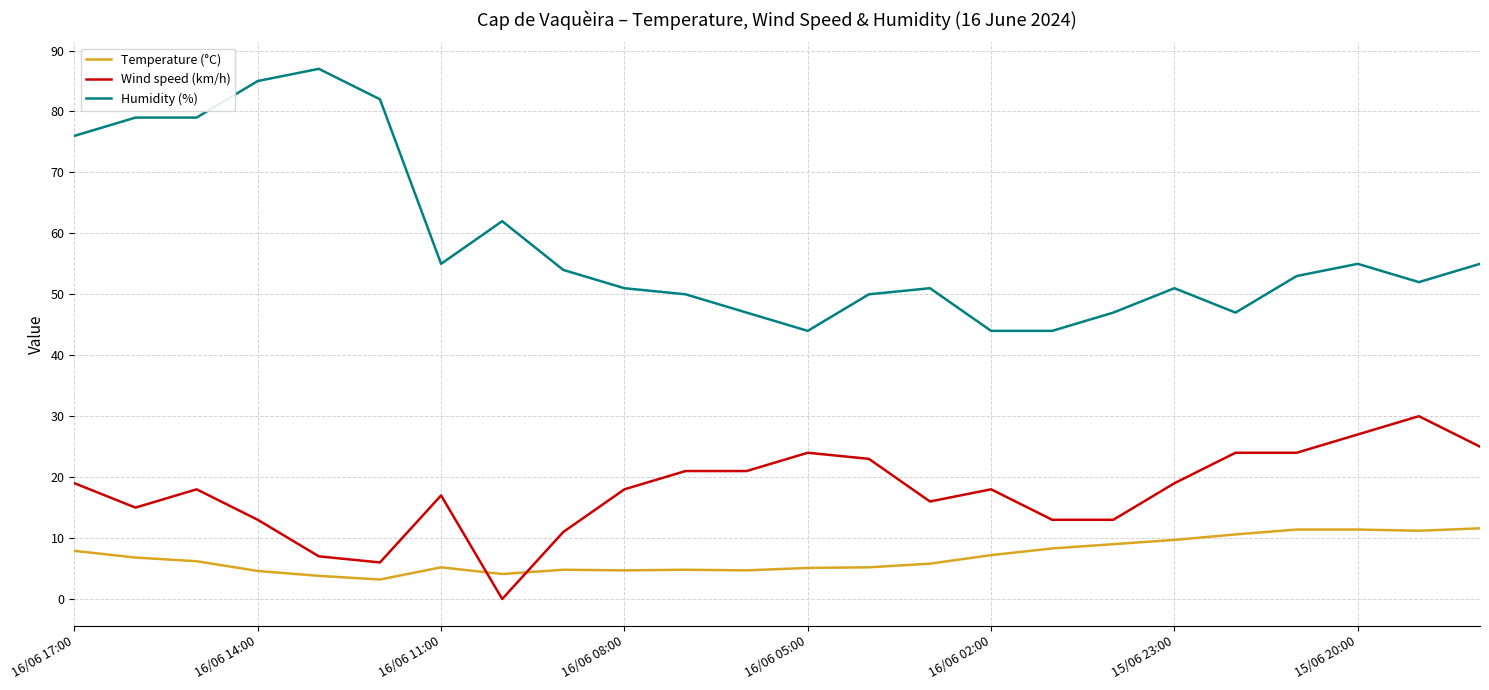

Does the chart display data point markers on the line(s)?

No